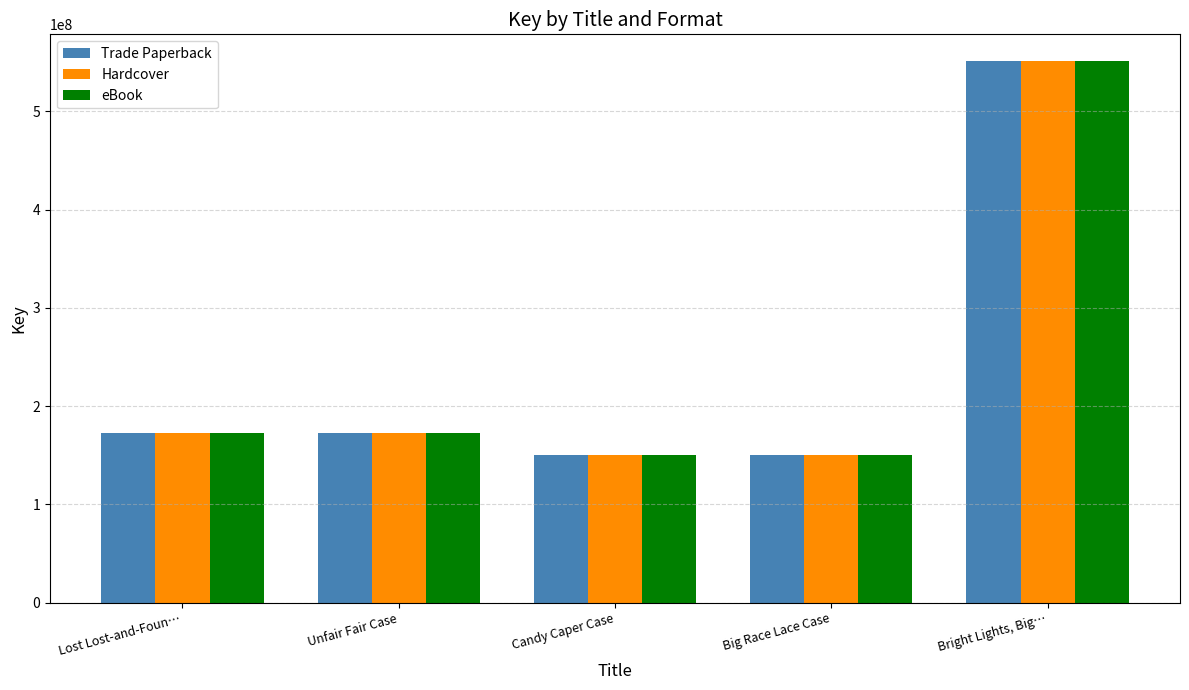

What is the approximate value of Trade Paperback at Candy Caper Case?

150767635